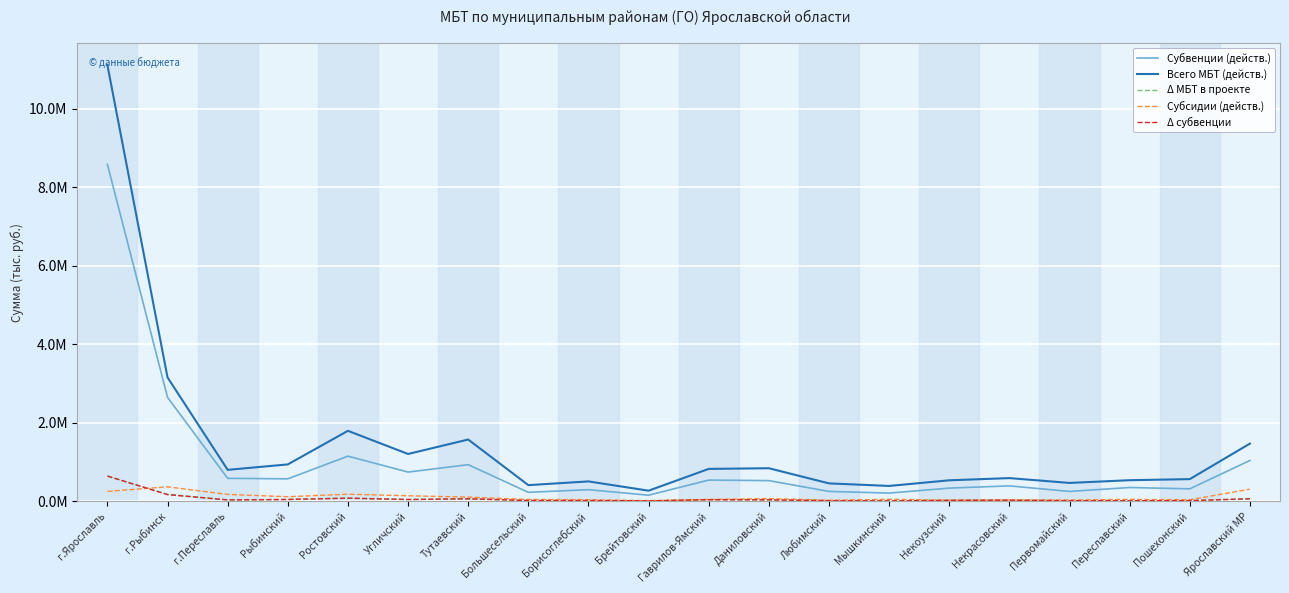

Rank the categories by Субвенции (действ.) value from lowest to highest.

Брейтовский, Мышкинский, Большесельский, Первомайский, Любимский, Борисоглебский, Пошехонский, Некоузский, Переславский, Некрасовский, Даниловский, Гаврилов-Ямский, Рыбинский, г.Переславль, Угличский, Тутаевский, Ярославский МР, Ростовский, г.Рыбинск, г.Ярославль